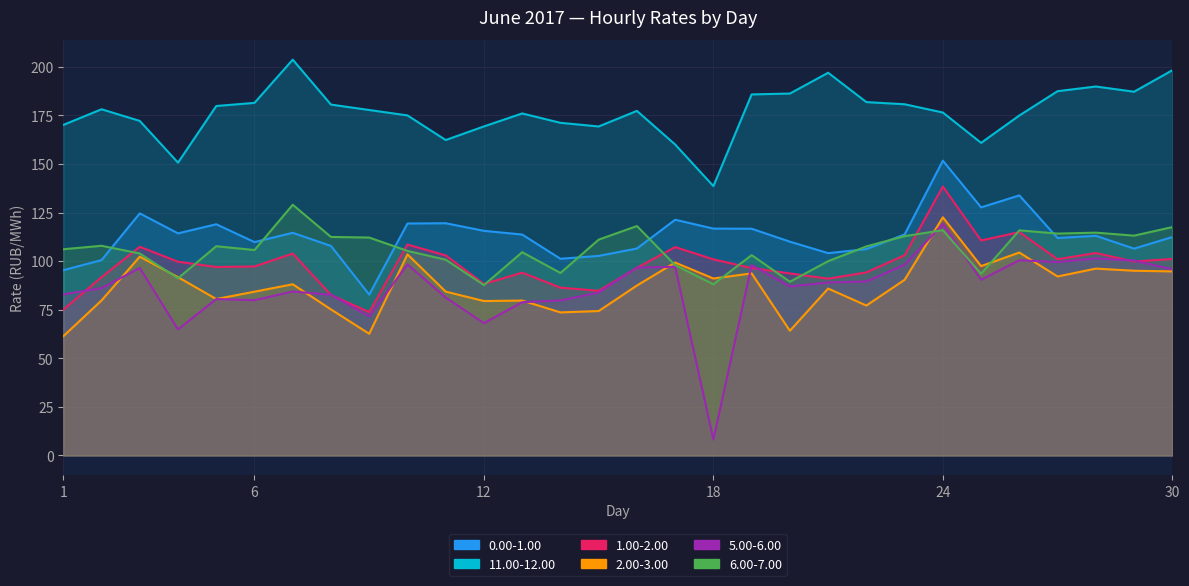

Which series changed the most between 1 and 7?

11.00-12.00